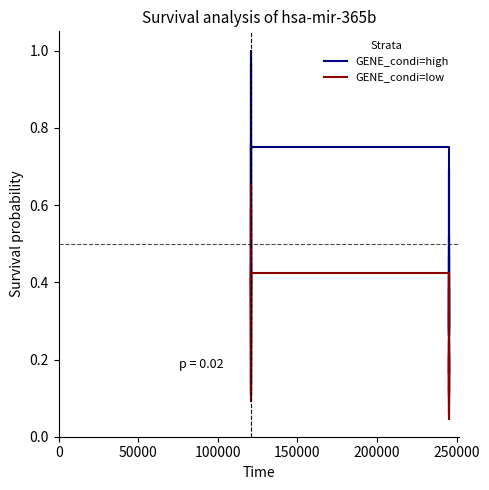

True or false: GENE_condi=high has more than 1 points higher than both neighbors.

True